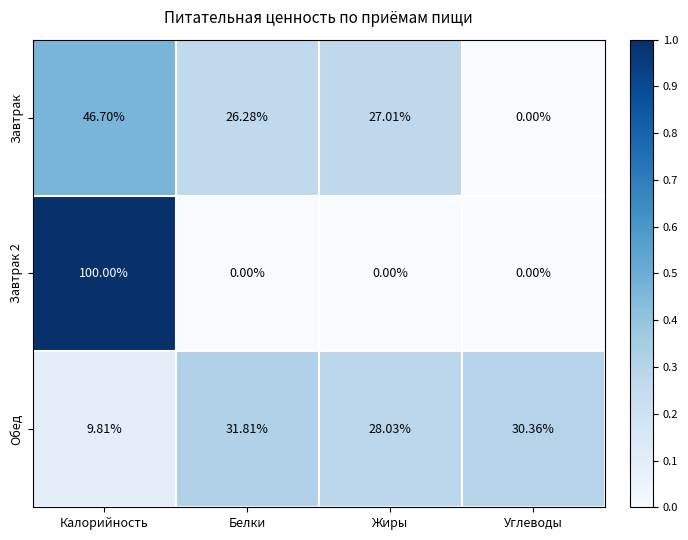

Between Белки and Жиры, which series saw the biggest shift?

Обед